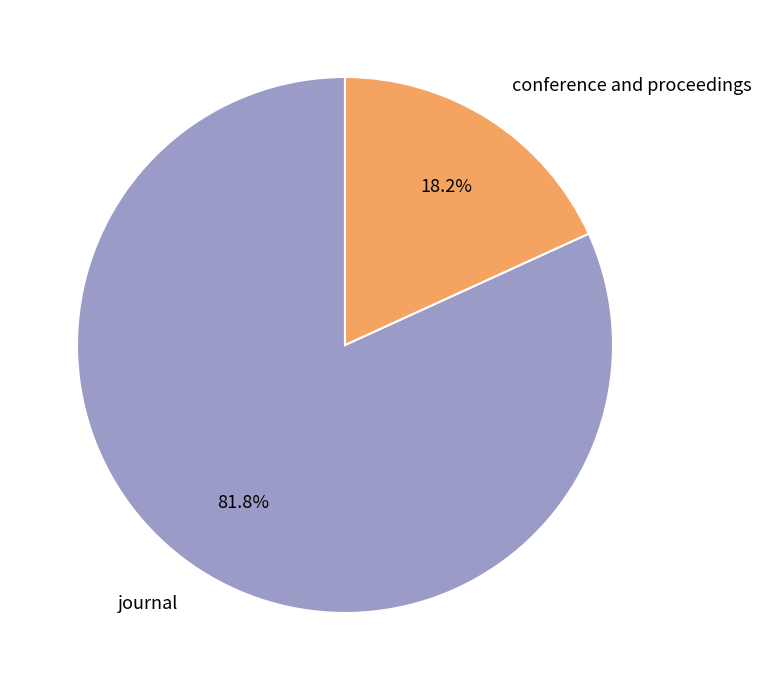

To the nearest percent, what is the combined percentage of journal and conference and proceedings?

100%